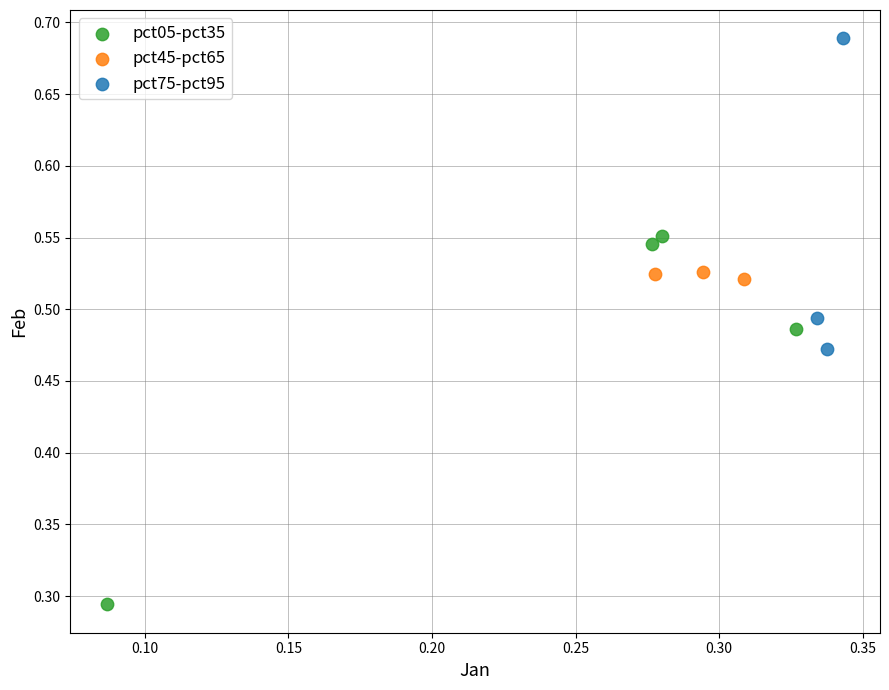

Which series has the largest Y range (max minus min)?

pct05-pct35